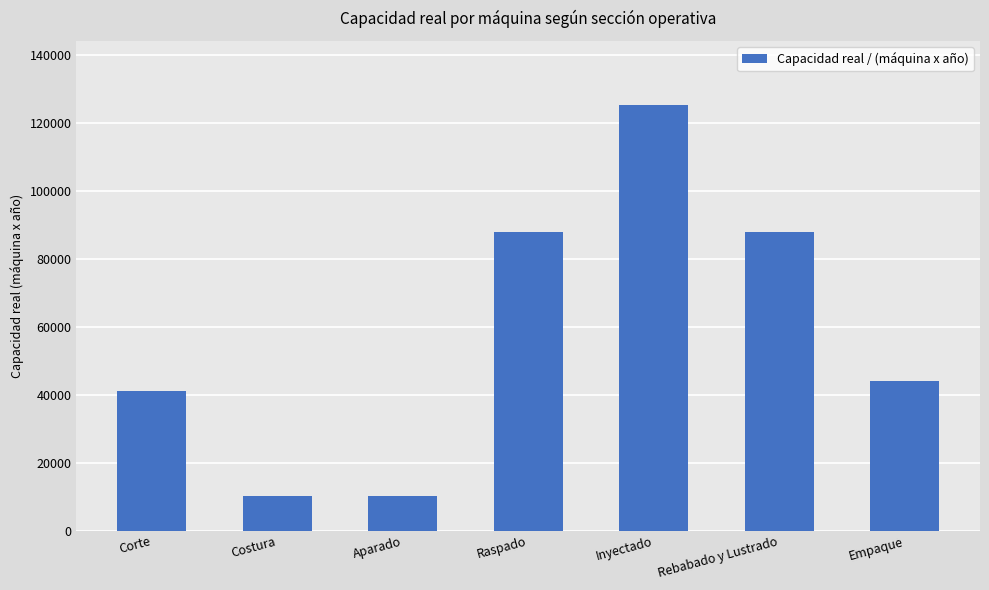

What is the value of the 1st bar from the left?

41220.0